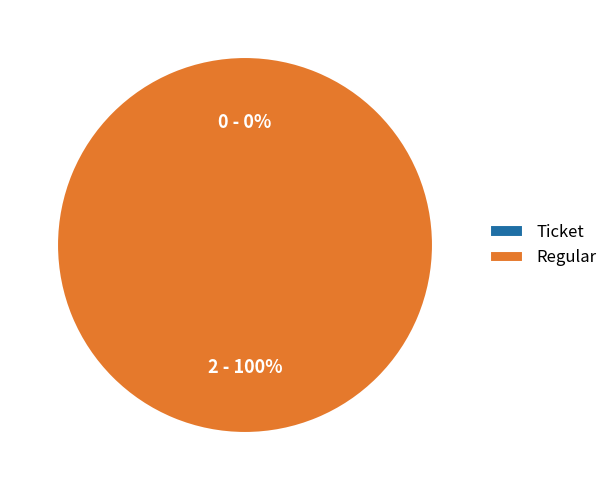

Rank the categories by value from lowest to highest.

Ticket, Regular